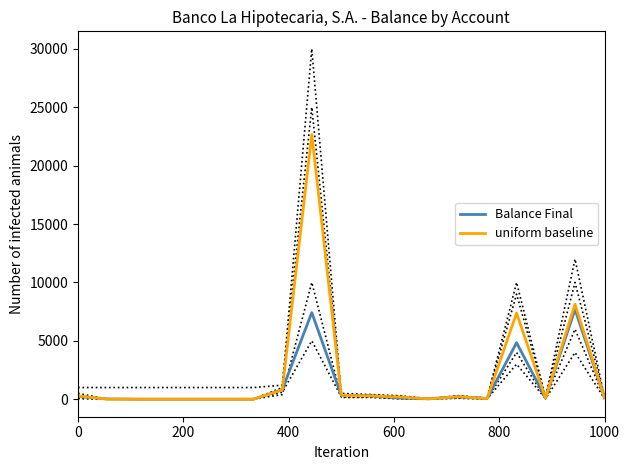

What is the average value of the Balance Final series?

1172.8